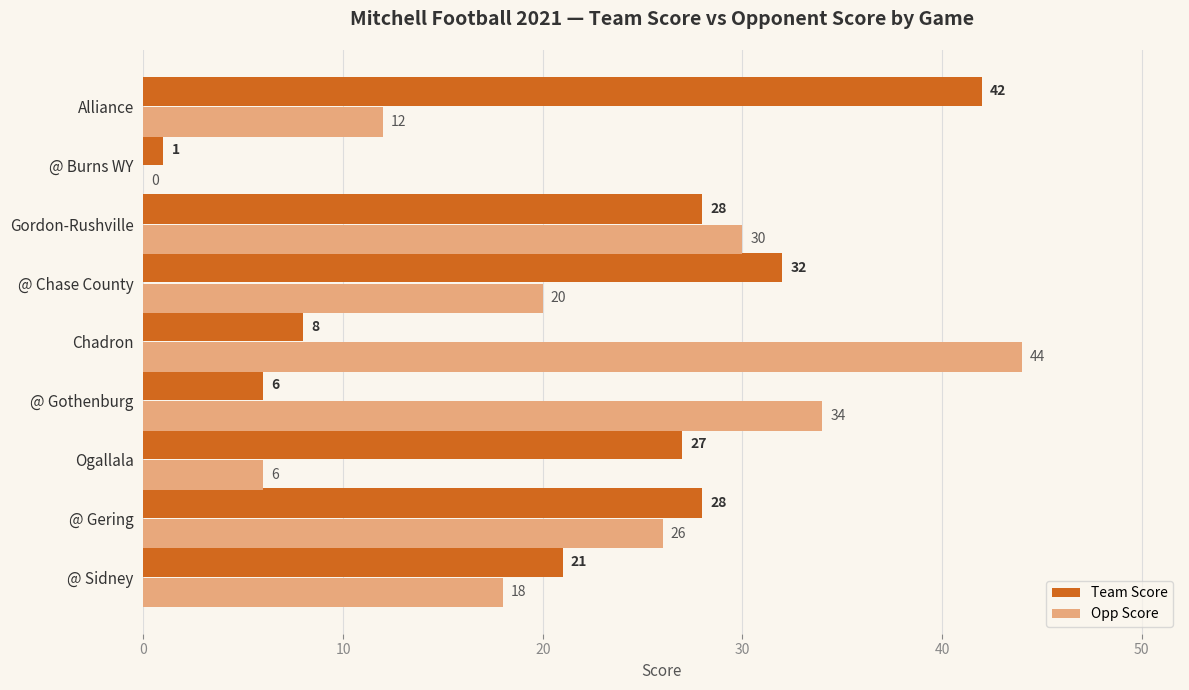

The Team Score series shows 32 at @ Chase County. True or false?

True